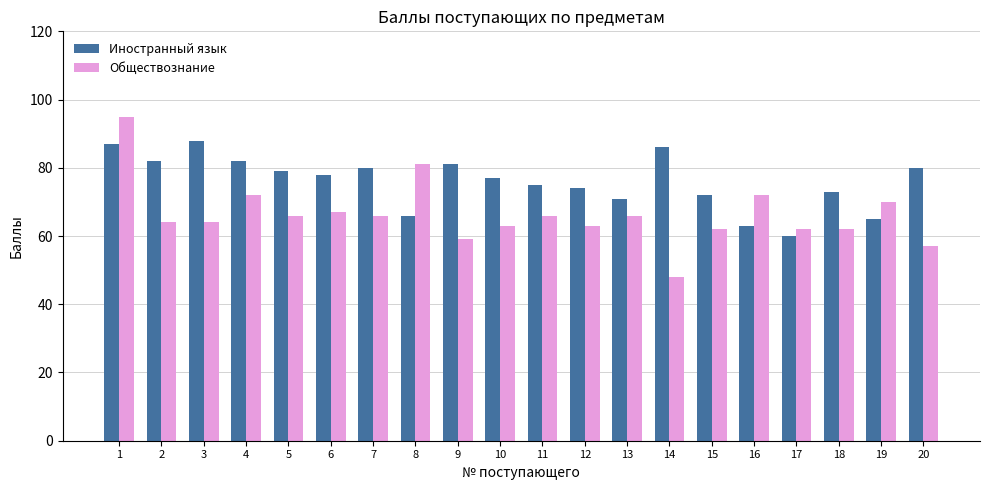

How many data points in Обществознание are less than 66?

10